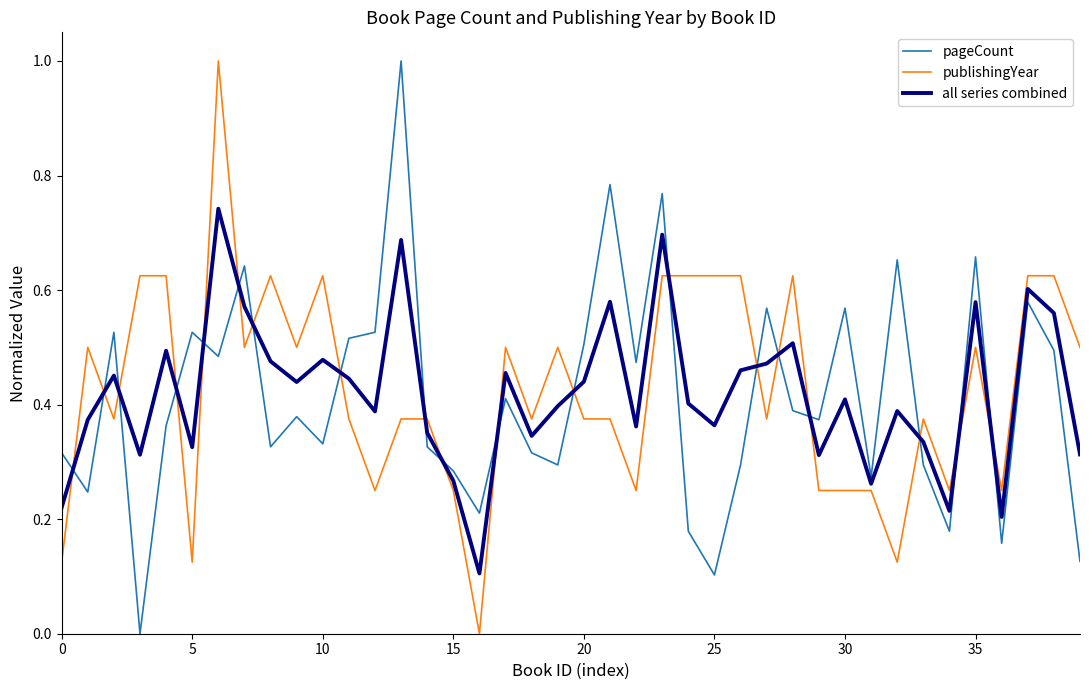

What is the difference between the maximum and minimum values in the pageCount series?

1.0